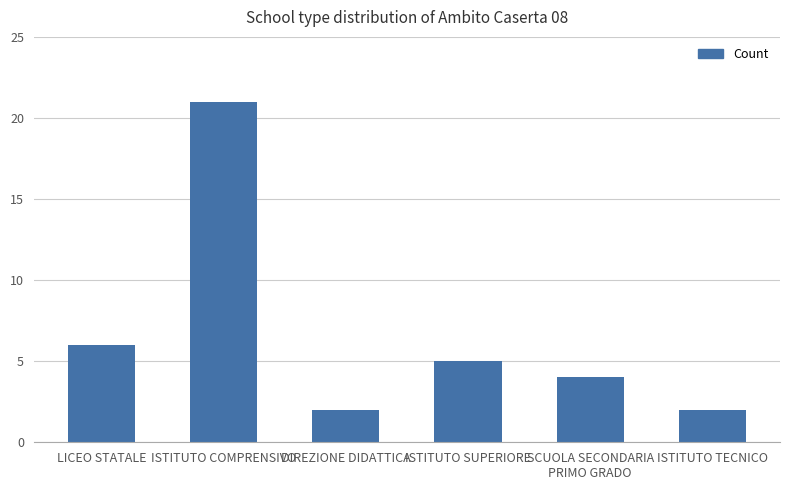

Is it true that the value at LICEO STATALE is 9?

False